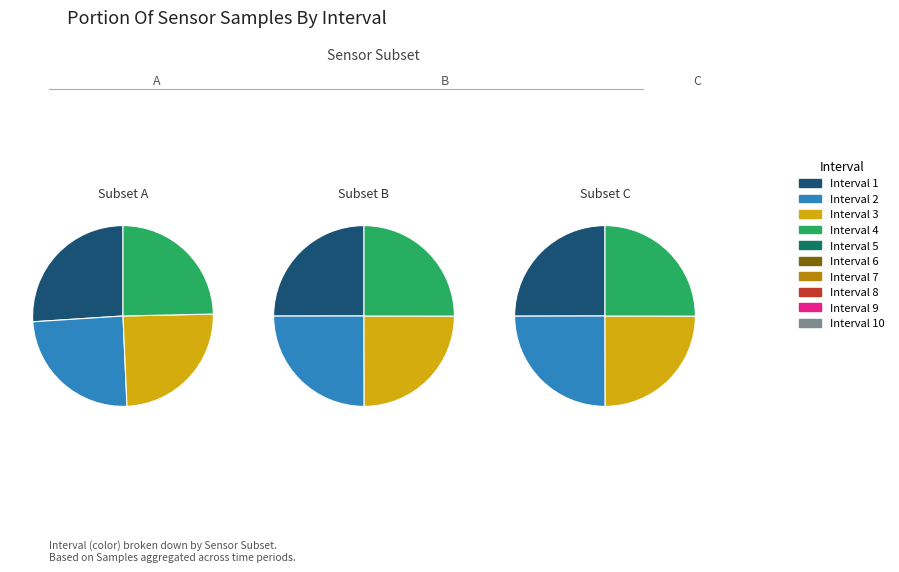

Is there a majority slice in this chart?

No